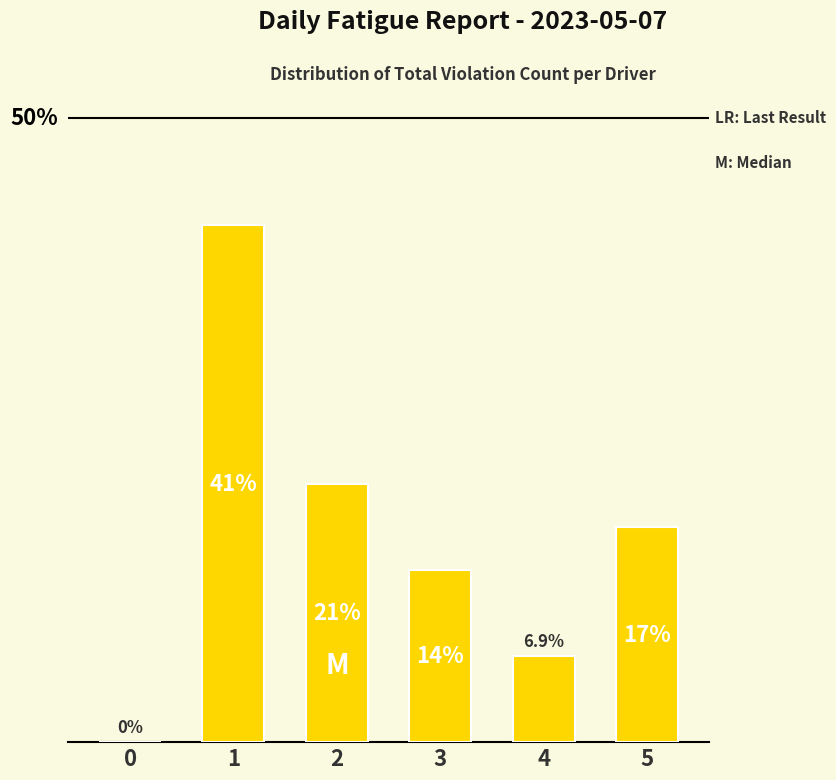

Are the bars horizontal?

No